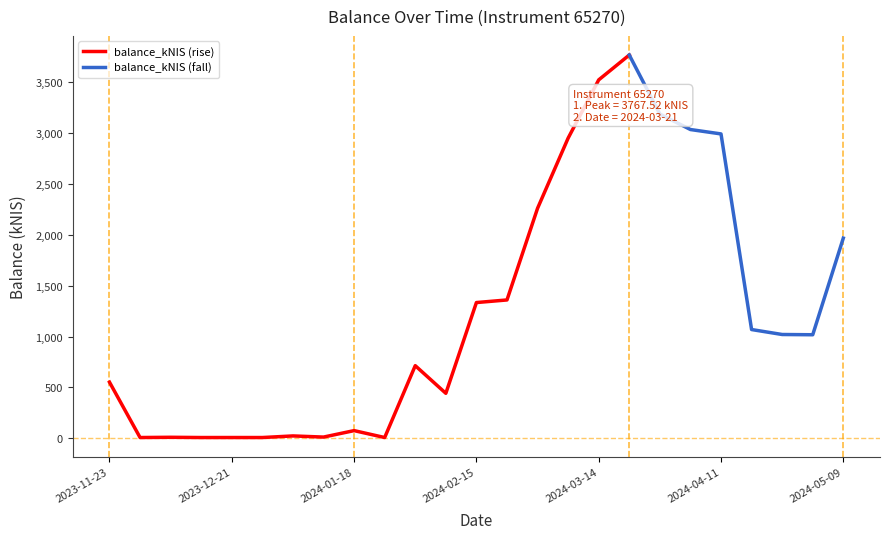

What is the label of the 15th point from the right?

2024-02-01